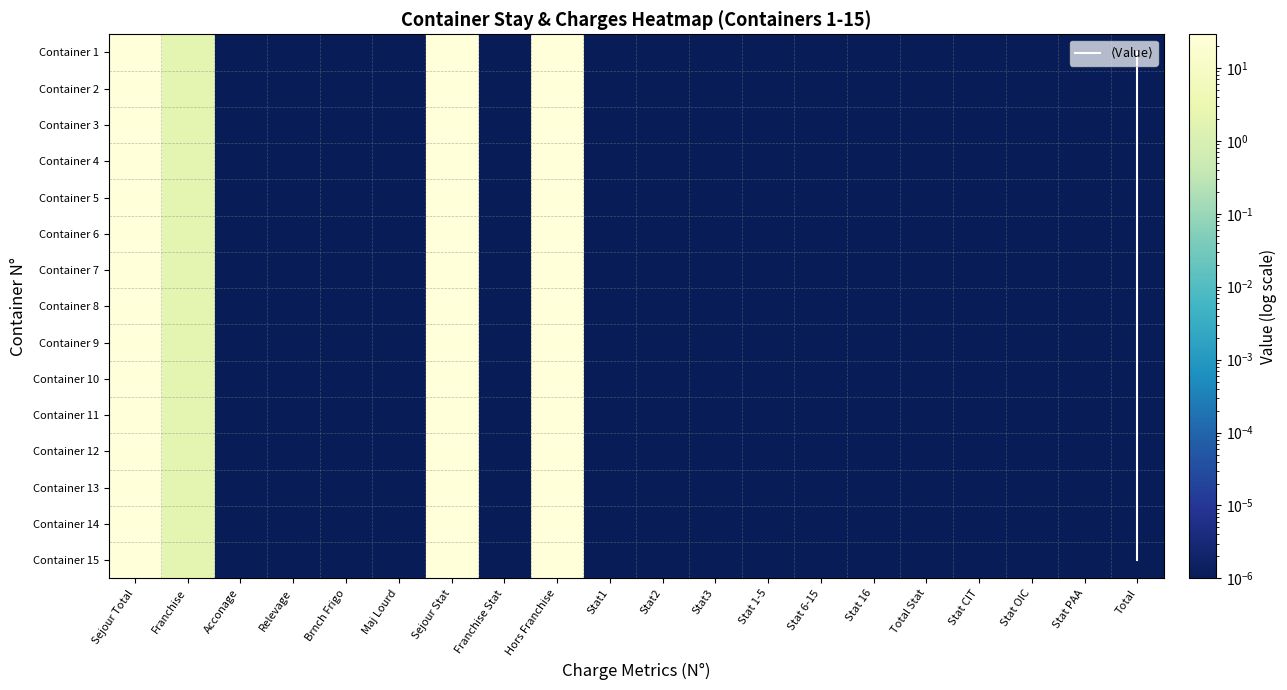

Which series changed the most between Franchise and Stat CIT?

1